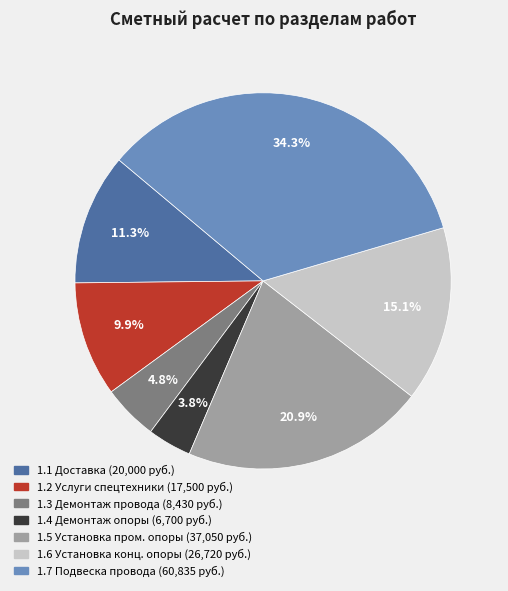

Is there any slice that represents more than half of the pie?

No